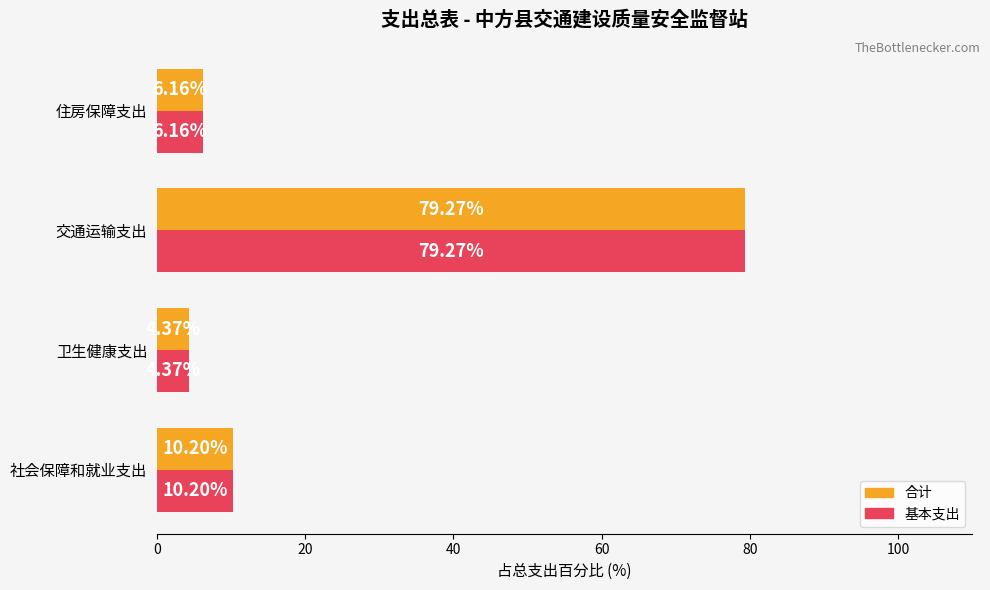

Which category has the lowest value in the 合计 series?

卫生健康支出